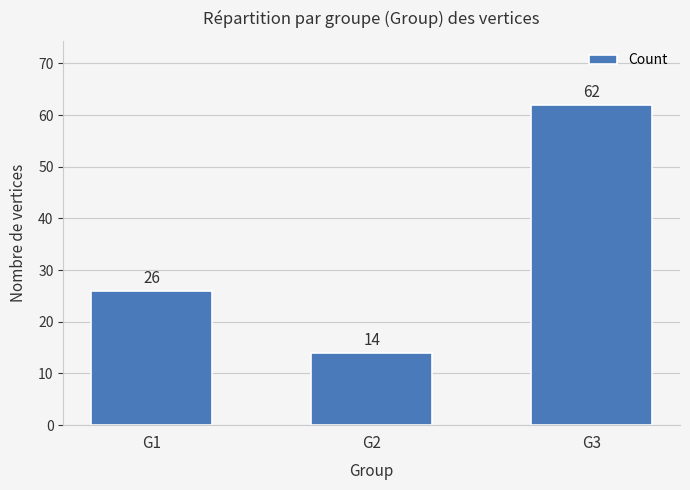

What is the sum of all values?

102